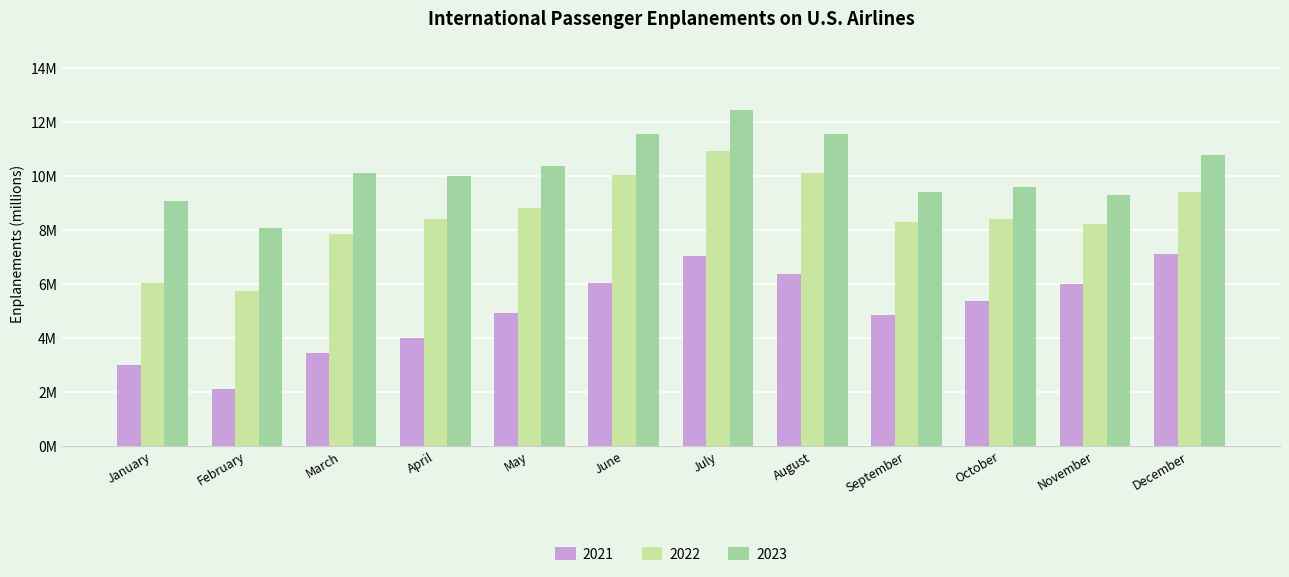

Which category has the highest value across all series?

July